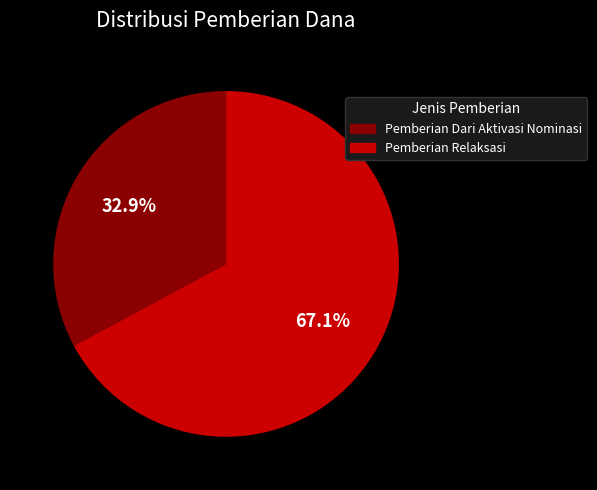

Does any single category account for the majority?

Yes